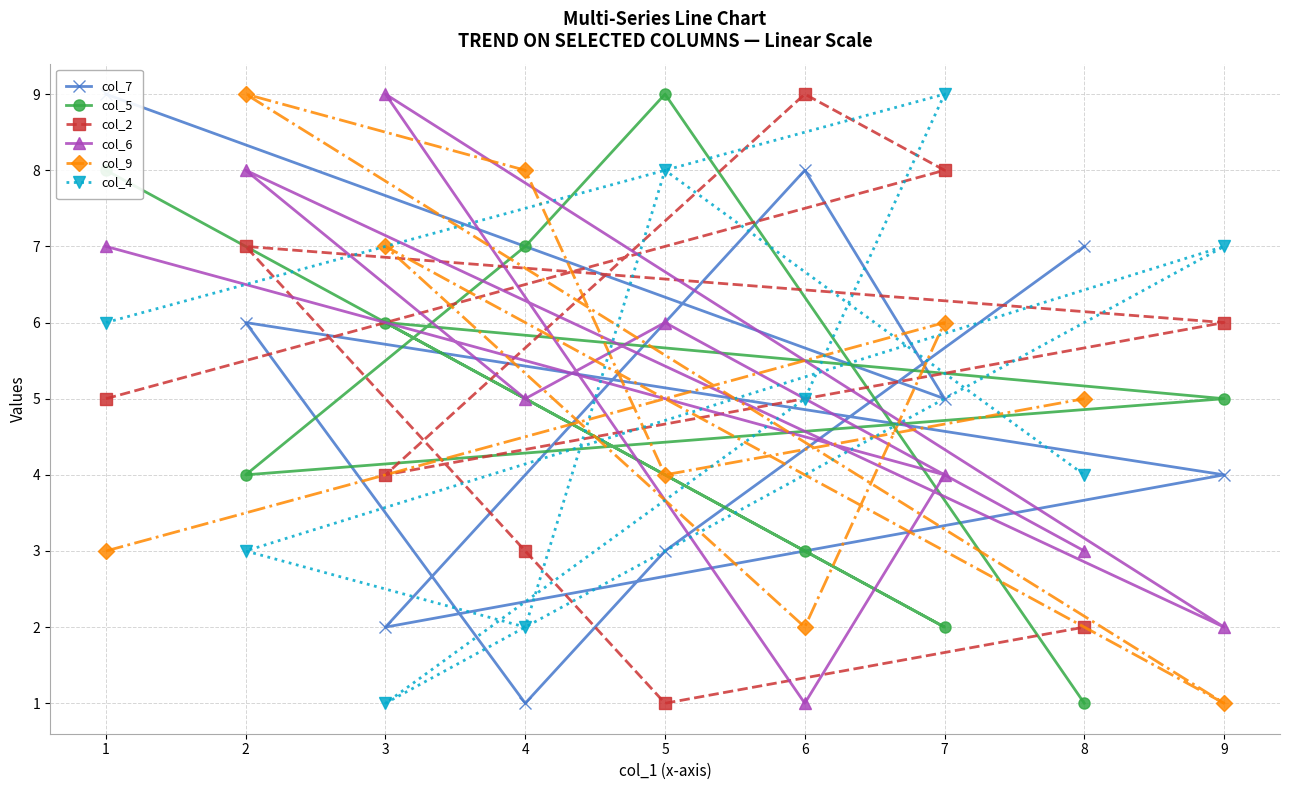

List the labels in order of col_2 value, smallest first.

5, 8, 4, 3, 1, 9, 2, 7, 6